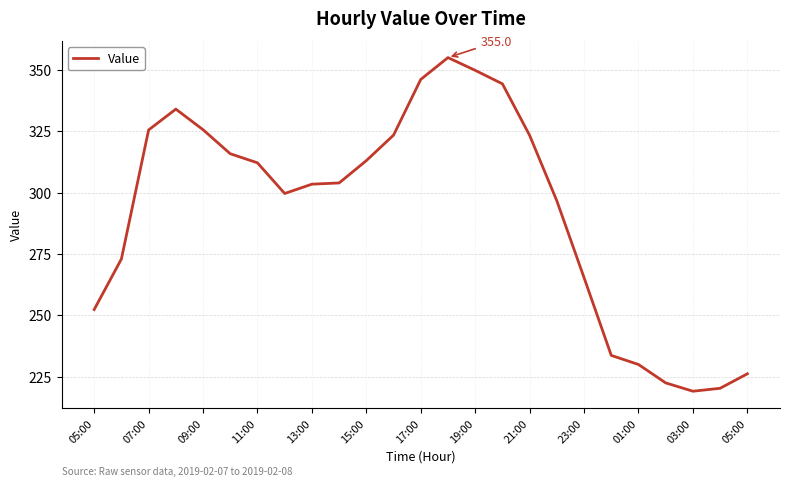

What is the greatest value displayed?

355.0